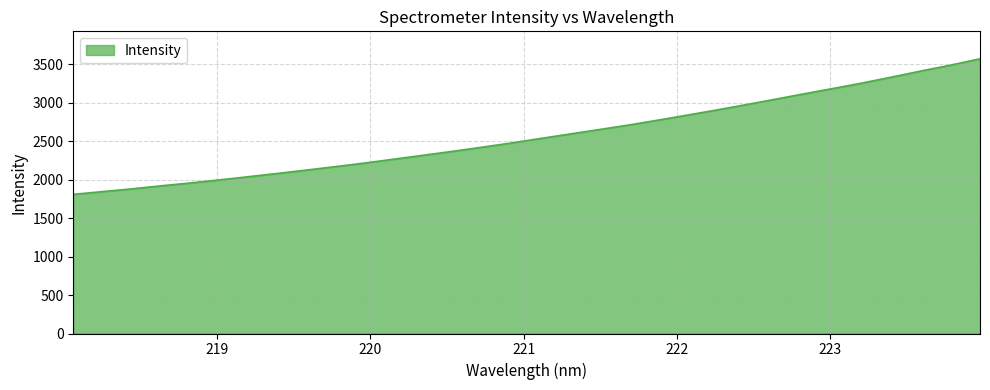

What is the minimum value shown in the chart?

1808.5